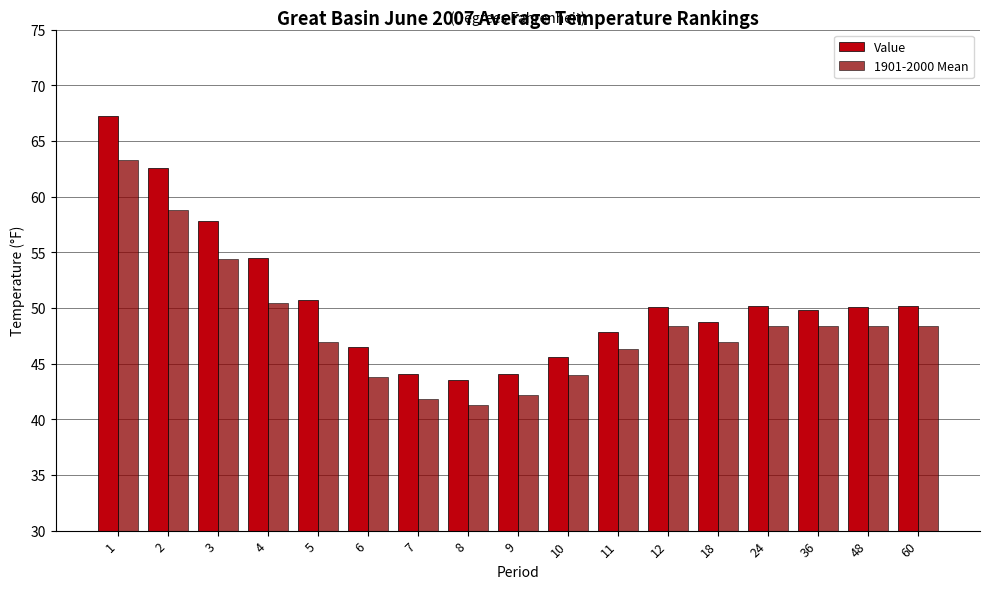

Is the value of 1901-2000 Mean at 8 greater than the value of Value at 6?

No